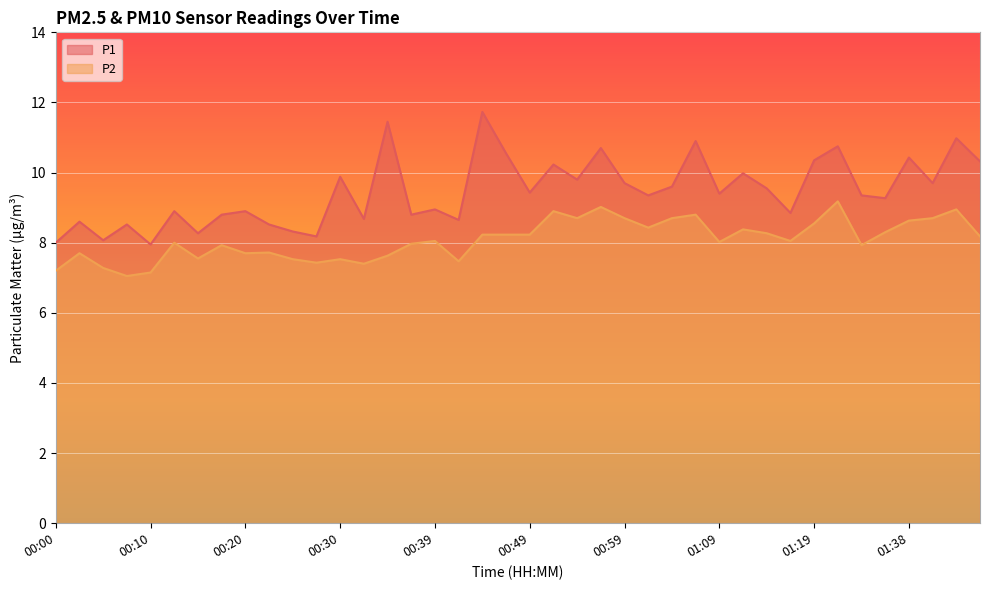

What is the maximum value shown in the chart?

11.7